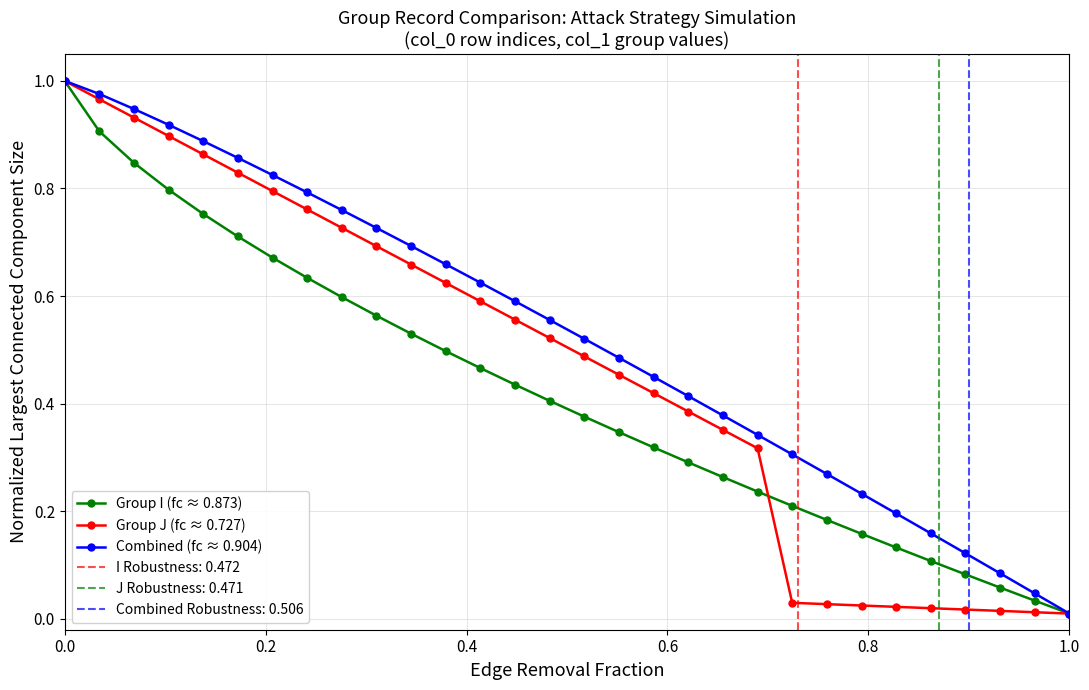

List the series in order of their overall mean, lowest first.

Group I (fc ≈ 0.873), Group J (fc ≈ 0.727), Combined (fc ≈ 0.904)